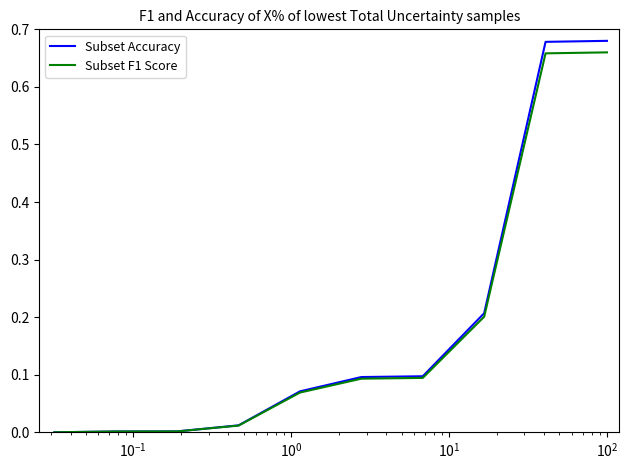

Which series has the widest spread of values?

Subset Accuracy